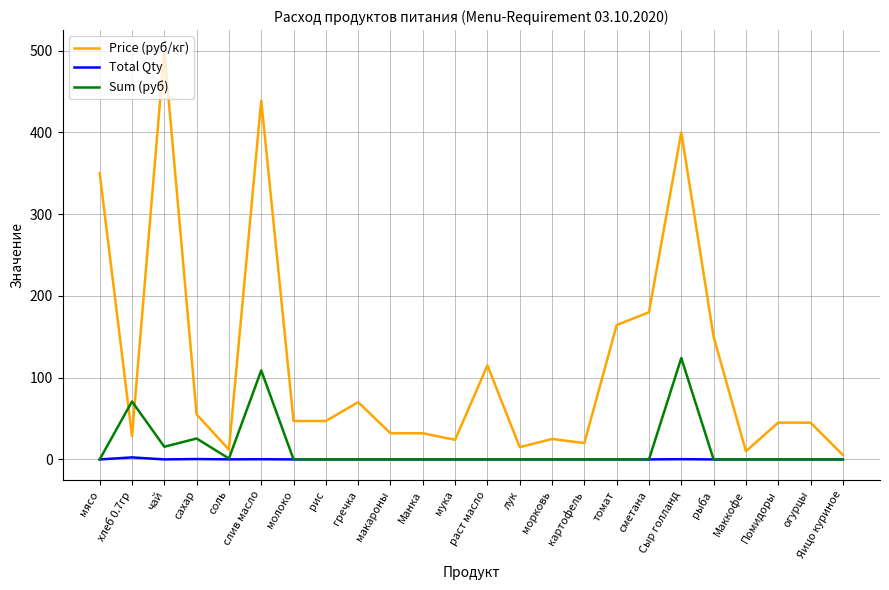

Which series has the largest range (max minus min)?

Price (руб/кг)